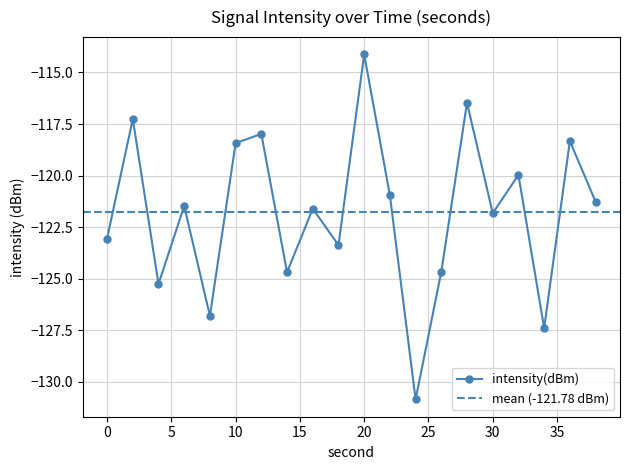

What is the difference between the maximum and second lowest values?

13.3